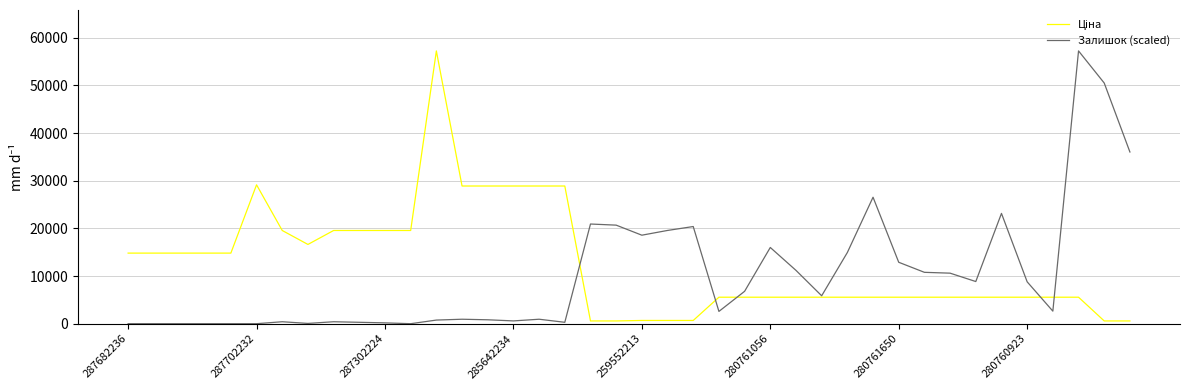

What is the maximum value shown in the chart?

57258.0